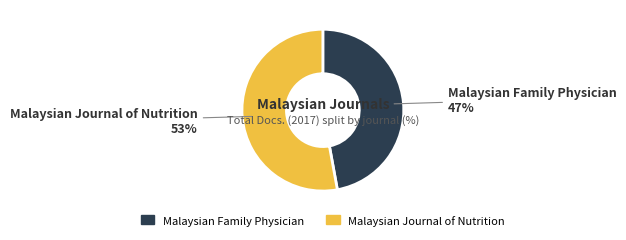

To the nearest percent, what is the average slice percentage?

50%